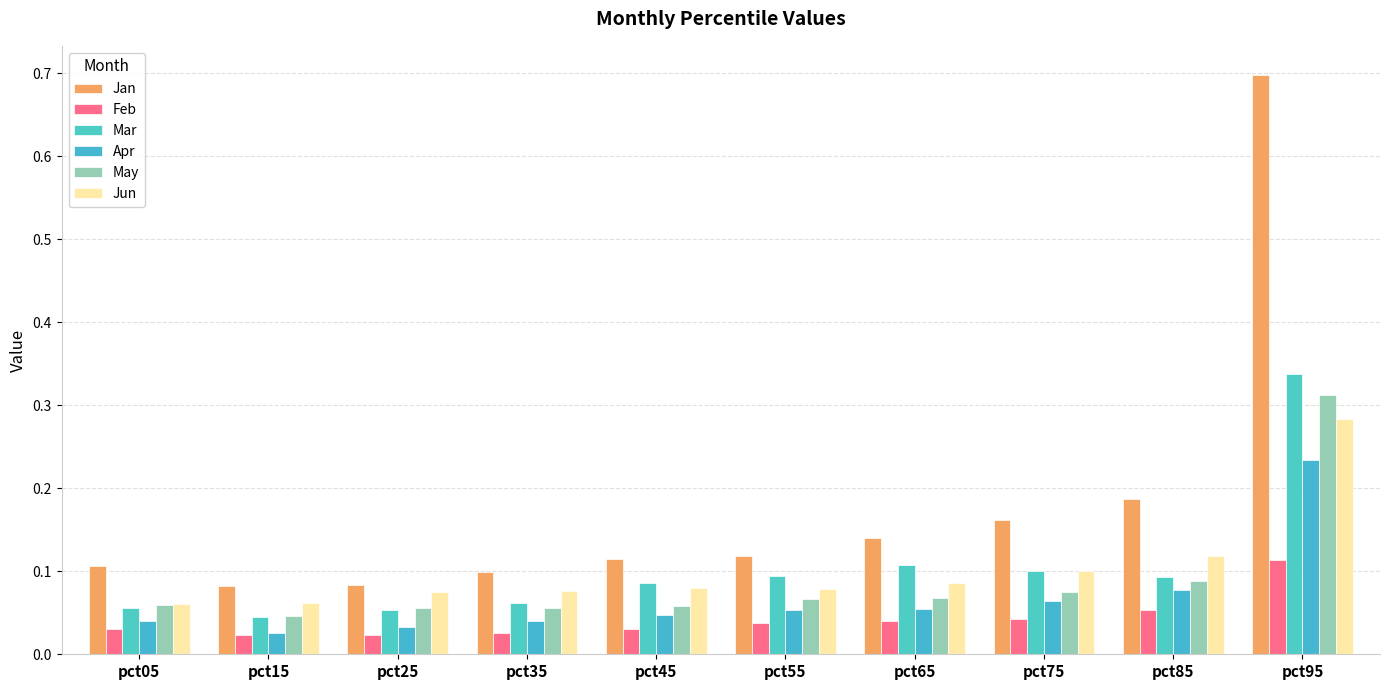

List the series in order of their peak value, lowest first.

Feb, Apr, Jun, May, Mar, Jan